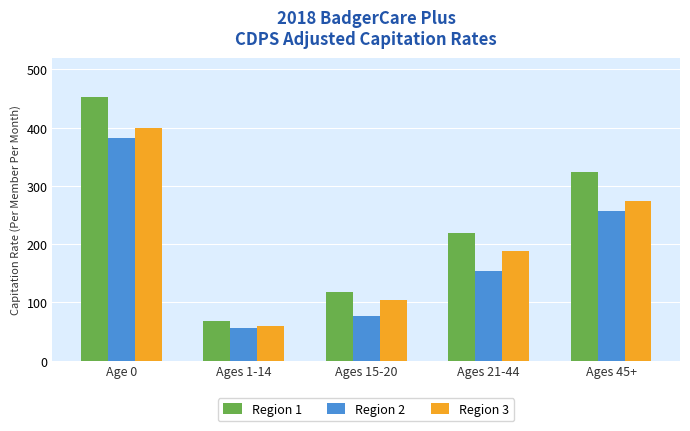

Rank the categories by Region 2 value from highest to lowest.

Age 0, Ages 45+, Ages 21-44, Ages 15-20, Ages 1-14